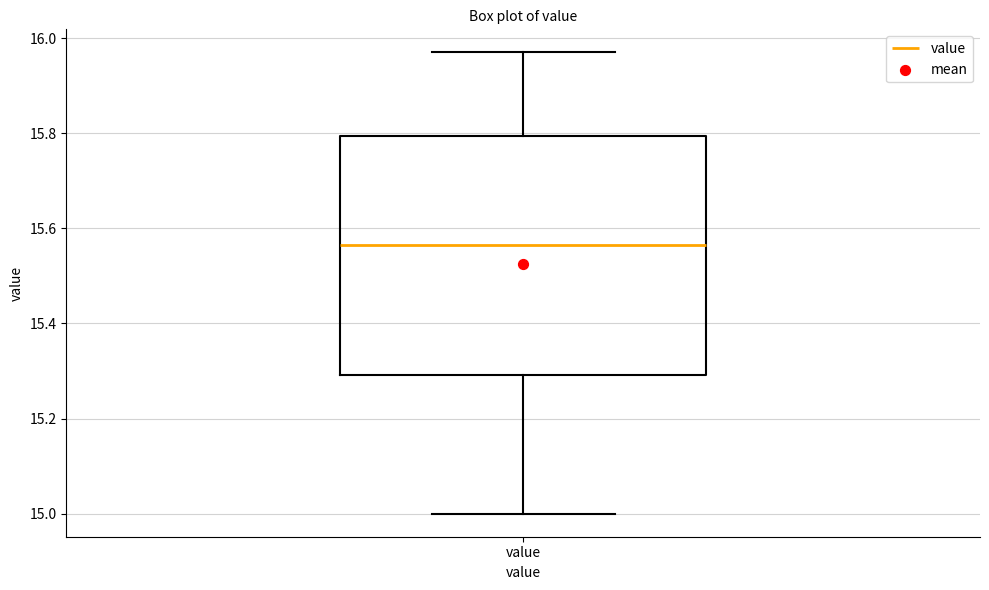

Transcribe this box plot: give where the median line is, the range the box spans, and where the two whiskers end, as read against the y-axis. The values are not printed on the chart, so give them approximately, as read against the axis.

median 15.56, box 15.30 to 15.80, whiskers 15.00 to 15.98